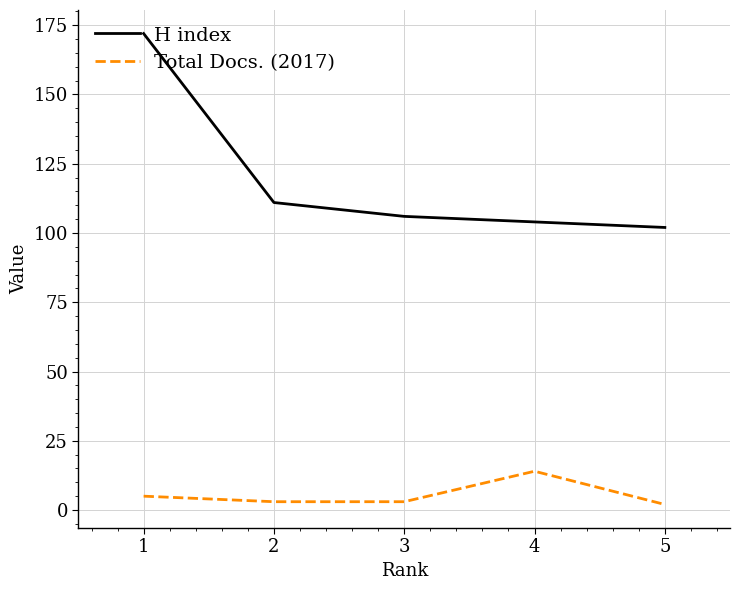

At how many categories does at least one series exceed 29?

5